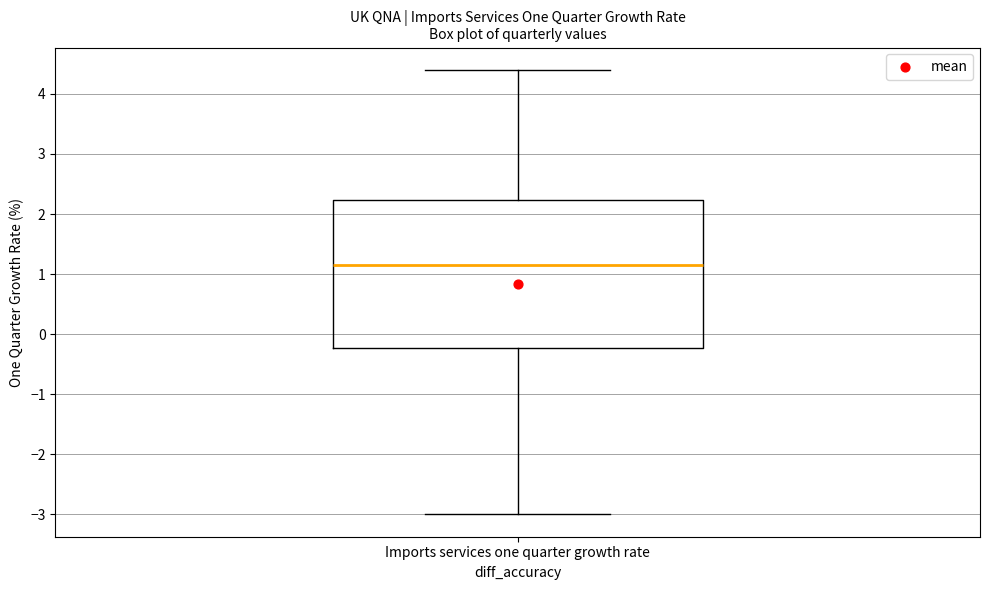

Transcribe this box plot: give where the median line is, the range the box spans, and where the two whiskers end, as read against the y-axis. The values are not printed on the chart, so give them approximately, as read against the axis.

median 1.2, box -0.2 to 2.2, whiskers -3.0 to 4.4